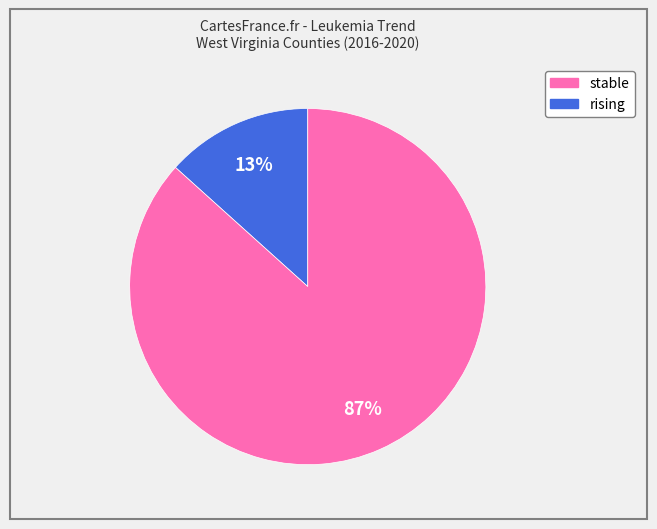

Is there a majority slice in this chart?

Yes